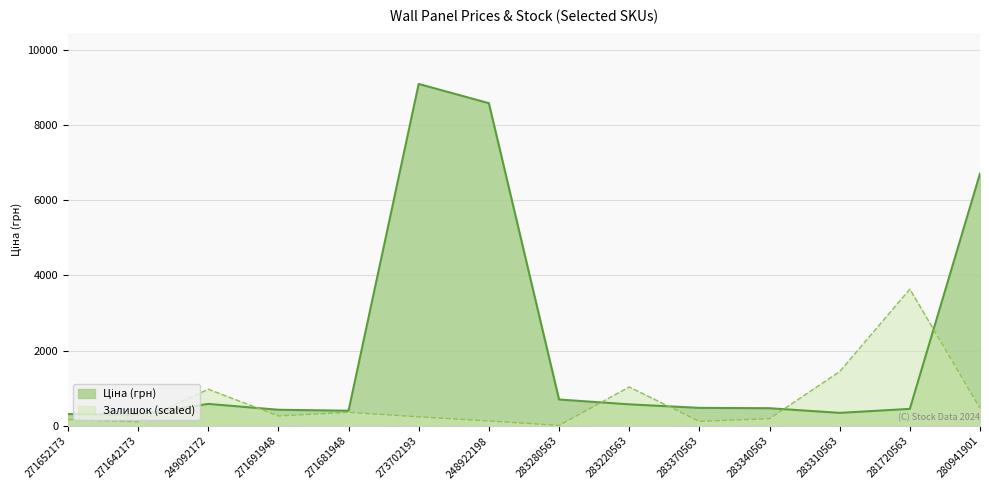

What is the highest value of the Ціна series?

9092.0